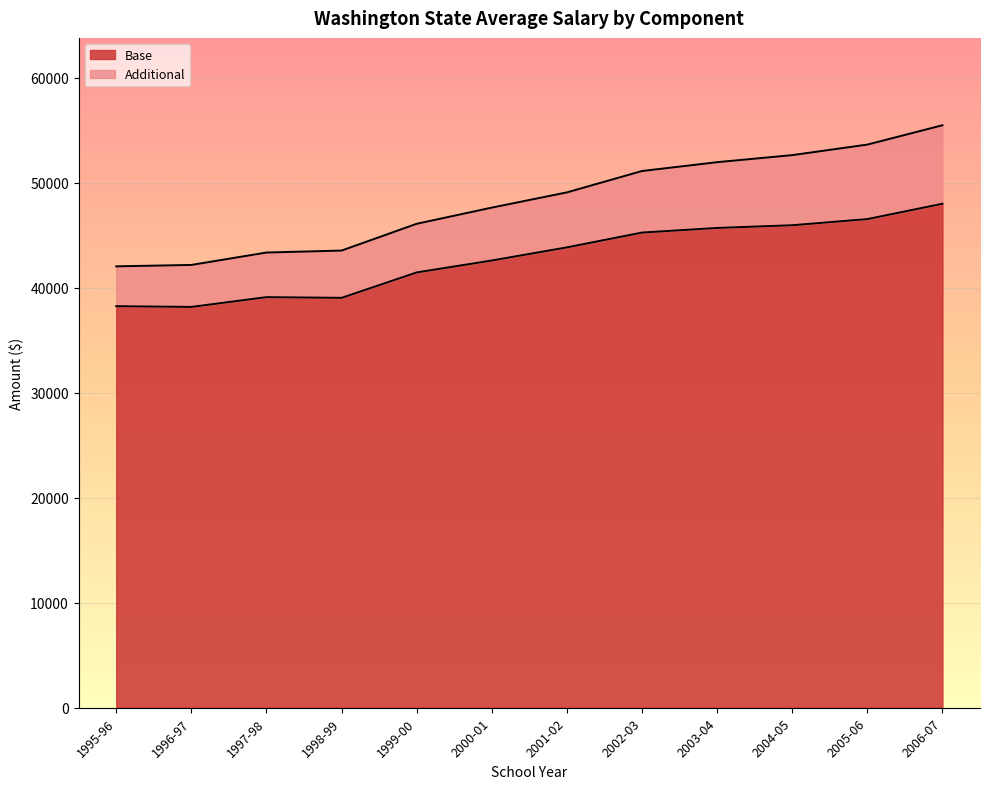

What is the smallest value displayed?

38182.9